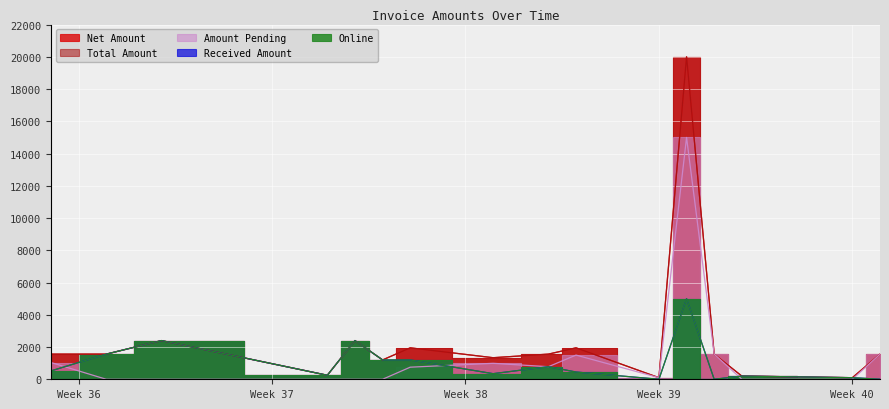

The value of Online at 12-09-2024 is 1196. True or false?

False